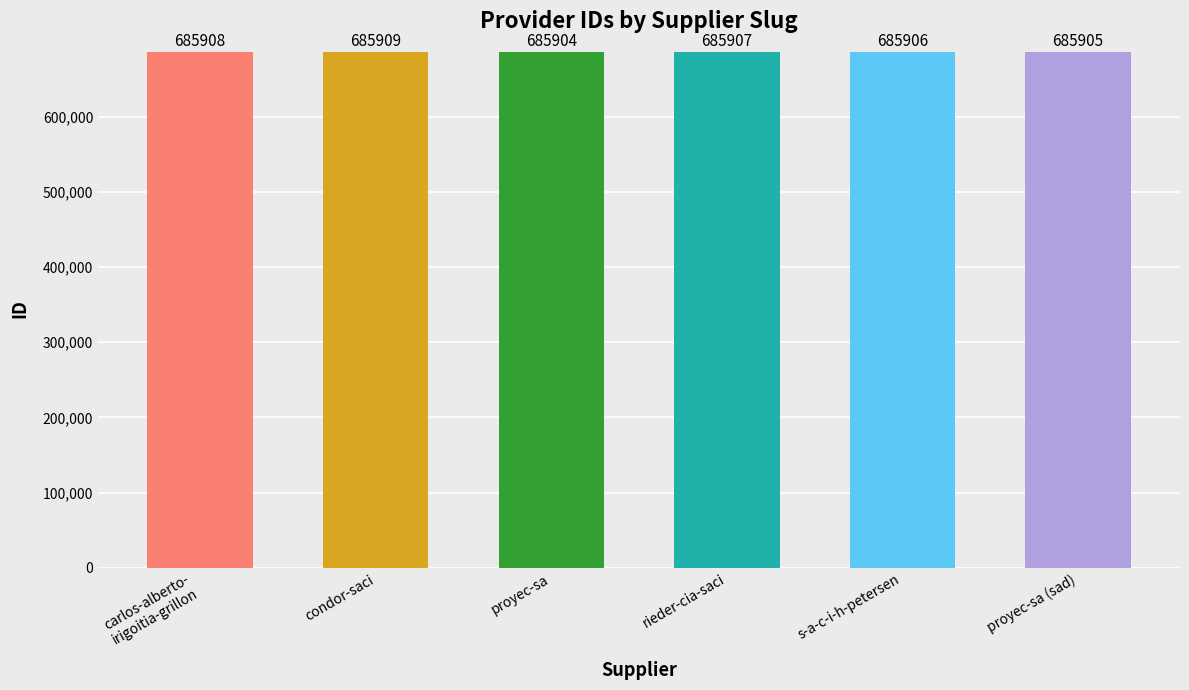

What is the difference between the values at condor-saci and rieder-cia-saci?

2